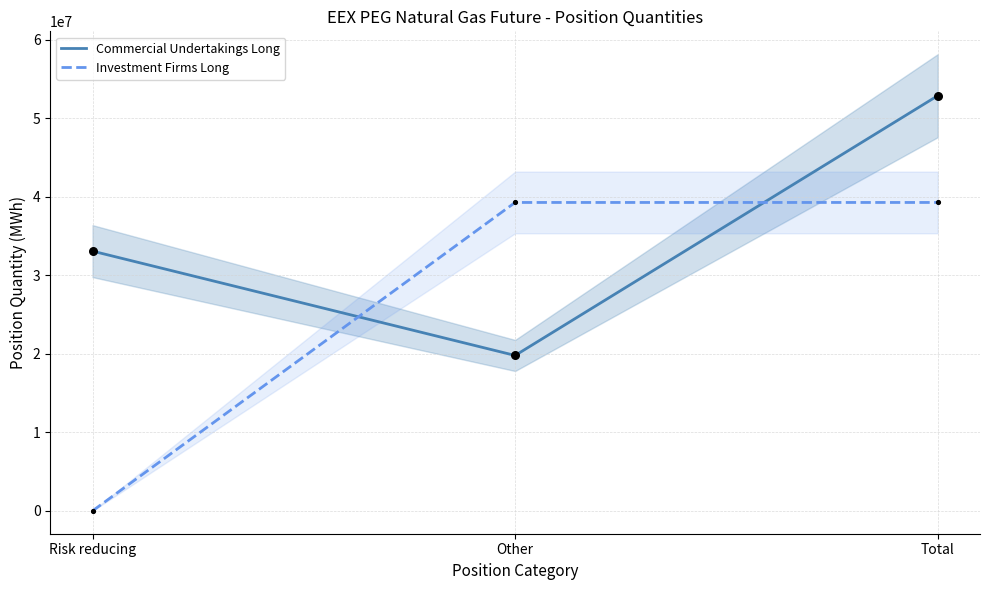

At which category is the sum across all series the highest?

Total